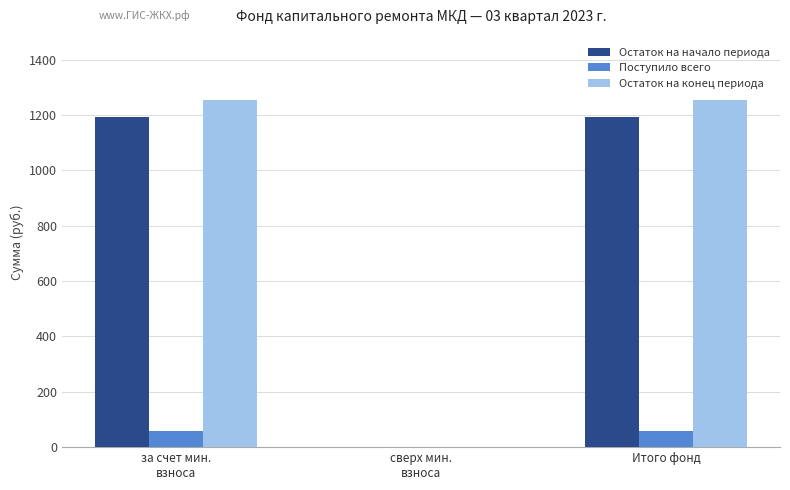

At which label does Остаток на начало периода first exceed 1193?

за счет мин.
взноса